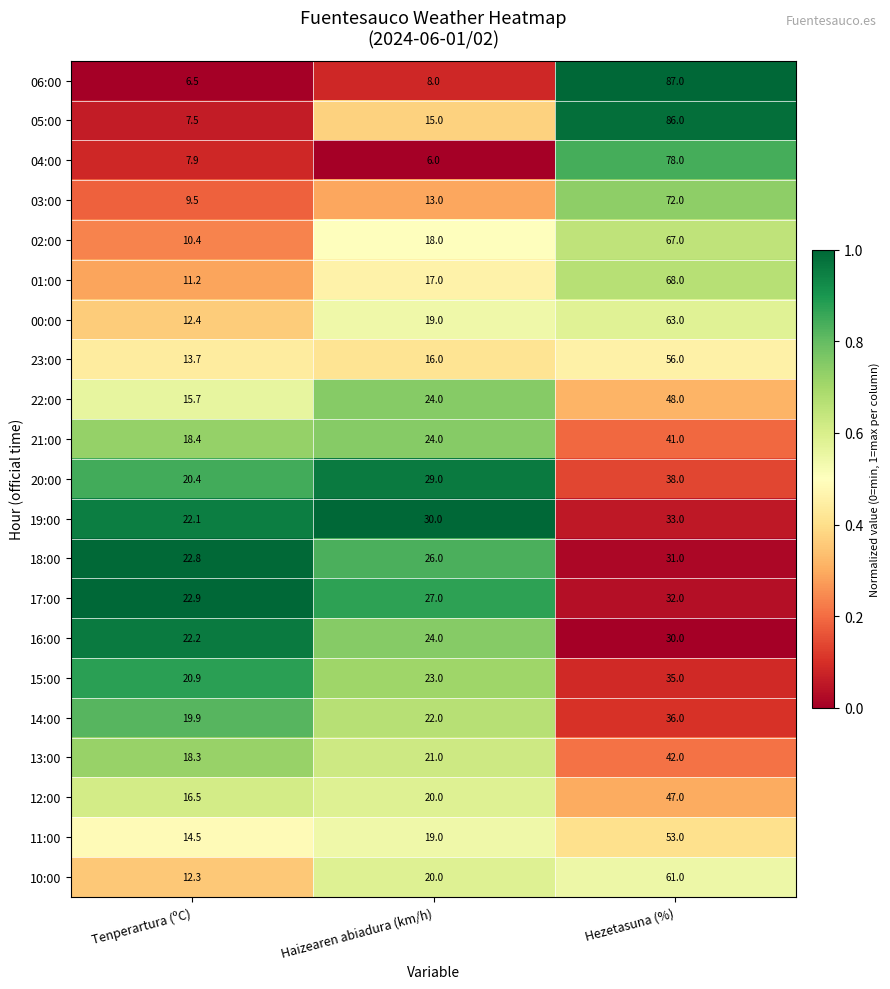

Read the 06:00 value at Tenperartura (ºC).

6.5